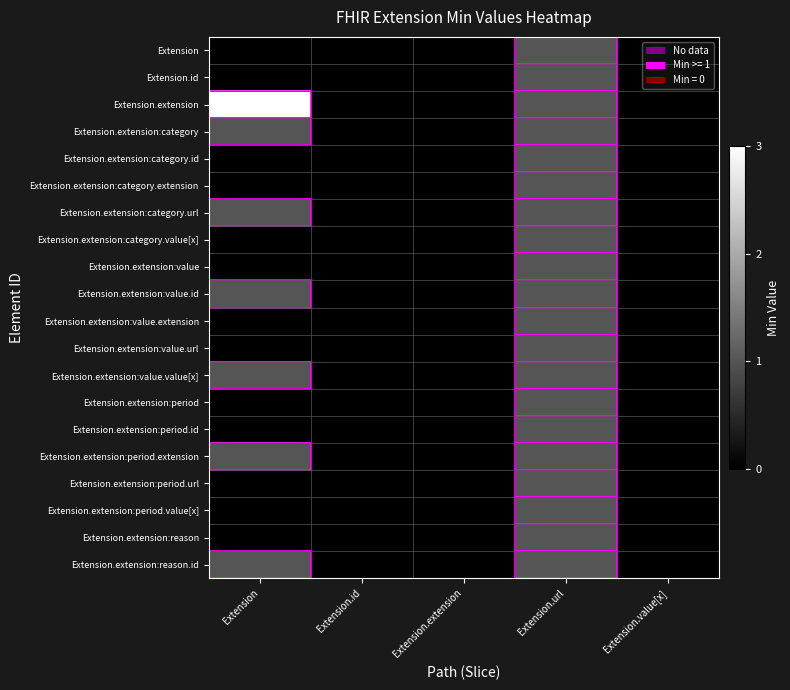

Reading left to right, what are all the values shown in this chart?

Extension: Extension=0	Extension.id=0	Extension.extension=0	Extension.url=1	Extension.value[x]=0
Extension.id: Extension=0	Extension.id=0	Extension.extension=0	Extension.url=1	Extension.value[x]=0
Extension.extension: Extension=3	Extension.id=0	Extension.extension=0	Extension.url=1	Extension.value[x]=0
Extension.extension:category: Extension=1	Extension.id=0	Extension.extension=0	Extension.url=1	Extension.value[x]=0
Extension.extension:category.id: Extension=0	Extension.id=0	Extension.extension=0	Extension.url=1	Extension.value[x]=0
Extension.extension:category.extension: Extension=0	Extension.id=0	Extension.extension=0	Extension.url=1	Extension.value[x]=0
Extension.extension:category.url: Extension=1	Extension.id=0	Extension.extension=0	Extension.url=1	Extension.value[x]=0
Extension.extension:category.value[x]: Extension=0	Extension.id=0	Extension.extension=0	Extension.url=1	Extension.value[x]=0
Extension.extension:value: Extension=0	Extension.id=0	Extension.extension=0	Extension.url=1	Extension.value[x]=0
Extension.extension:value.id: Extension=1	Extension.id=0	Extension.extension=0	Extension.url=1	Extension.value[x]=0
Extension.extension:value.extension: Extension=0	Extension.id=0	Extension.extension=0	Extension.url=1	Extension.value[x]=0
Extension.extension:value.url: Extension=0	Extension.id=0	Extension.extension=0	Extension.url=1	Extension.value[x]=0
Extension.extension:value.value[x]: Extension=1	Extension.id=0	Extension.extension=0	Extension.url=1	Extension.value[x]=0
Extension.extension:period: Extension=0	Extension.id=0	Extension.extension=0	Extension.url=1	Extension.value[x]=0
Extension.extension:period.id: Extension=0	Extension.id=0	Extension.extension=0	Extension.url=1	Extension.value[x]=0
Extension.extension:period.extension: Extension=1	Extension.id=0	Extension.extension=0	Extension.url=1	Extension.value[x]=0
Extension.extension:period.url: Extension=0	Extension.id=0	Extension.extension=0	Extension.url=1	Extension.value[x]=0
Extension.extension:period.value[x]: Extension=0	Extension.id=0	Extension.extension=0	Extension.url=1	Extension.value[x]=0
Extension.extension:reason: Extension=0	Extension.id=0	Extension.extension=0	Extension.url=1	Extension.value[x]=0
Extension.extension:reason.id: Extension=1	Extension.id=0	Extension.extension=0	Extension.url=1	Extension.value[x]=0